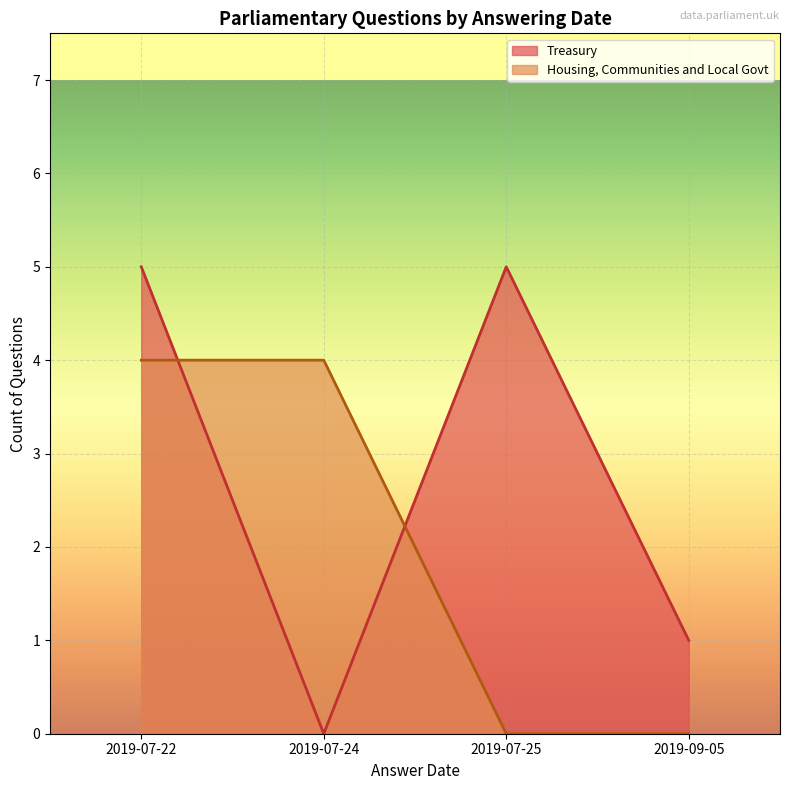

Is it true that Housing, Communities and Local Govt equals 4 at 2019-07-22?

True